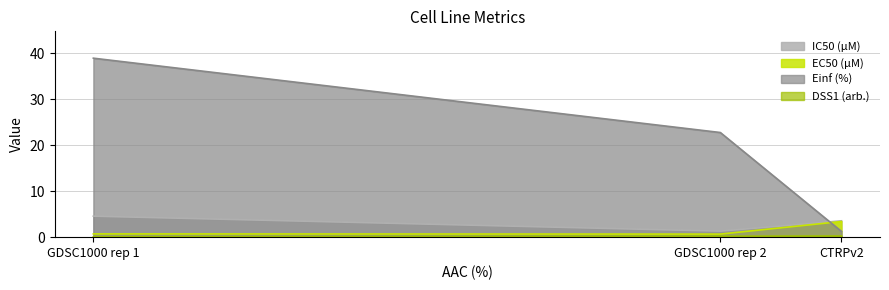

Is the value of IC50 (µM) at GDSC1000 rep 2 greater than the value of EC50 (µM) at GDSC1000 rep 1?

Yes